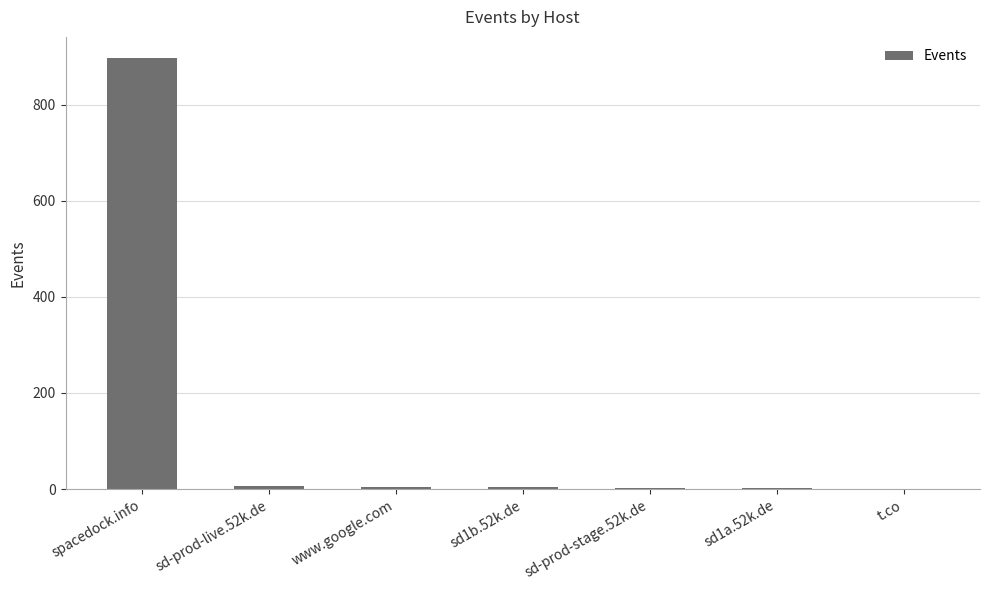

Are the bars grouped side by side (vs. stacked)?

No